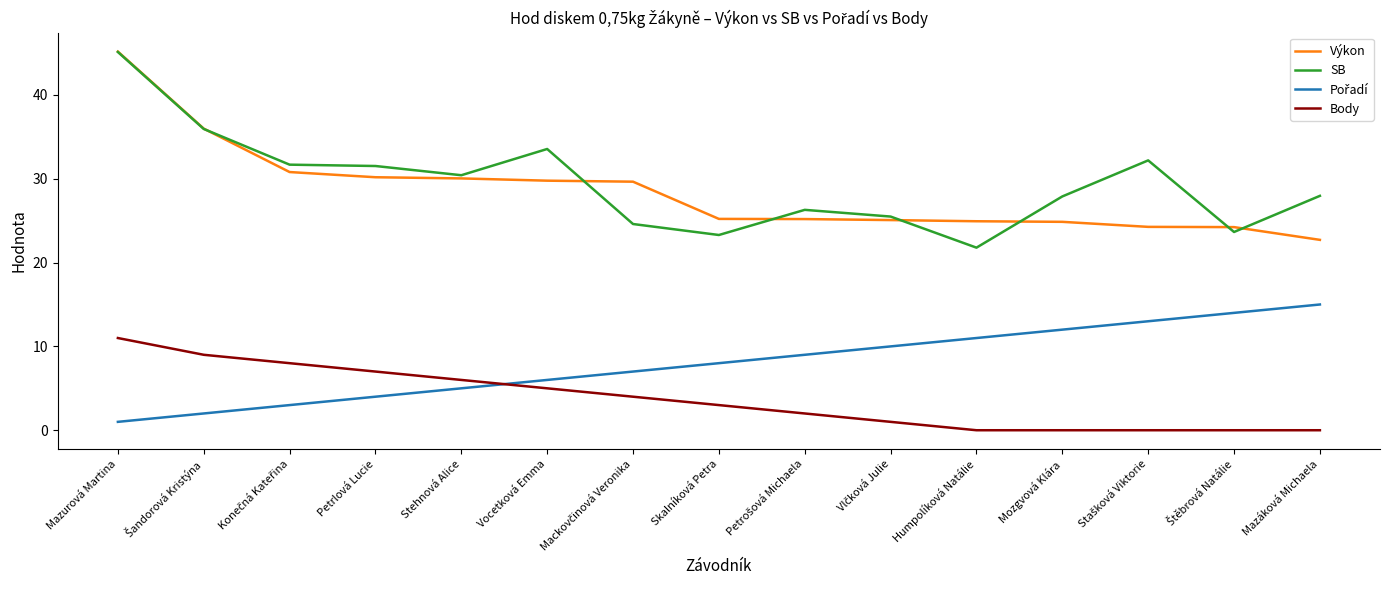

At which category is the sum across all series the highest?

Mazurová Martina